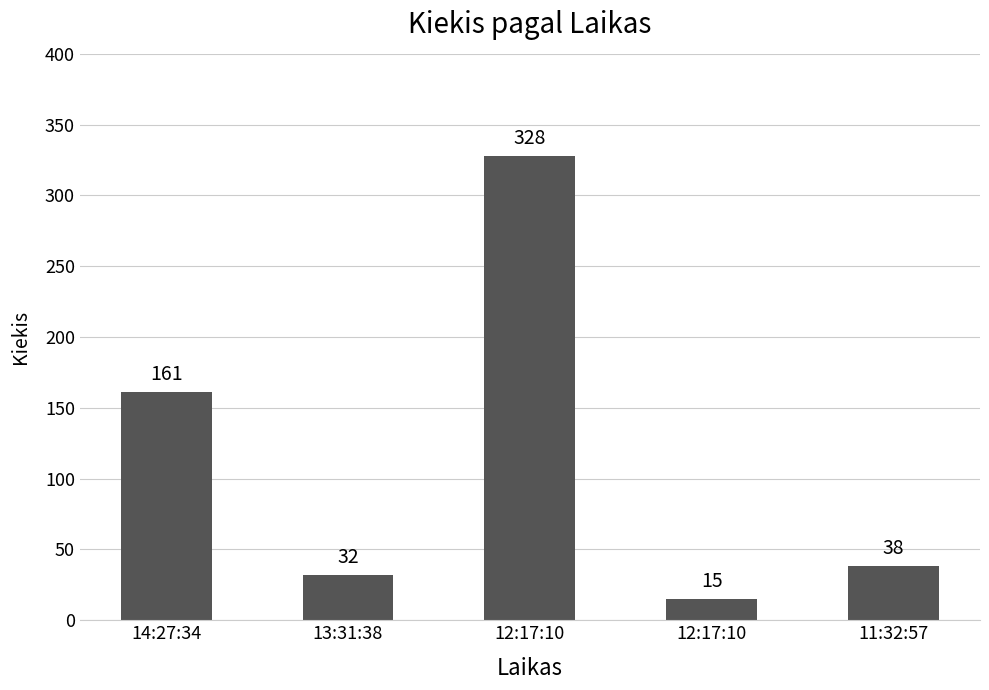

How many data points are less than 38?

2